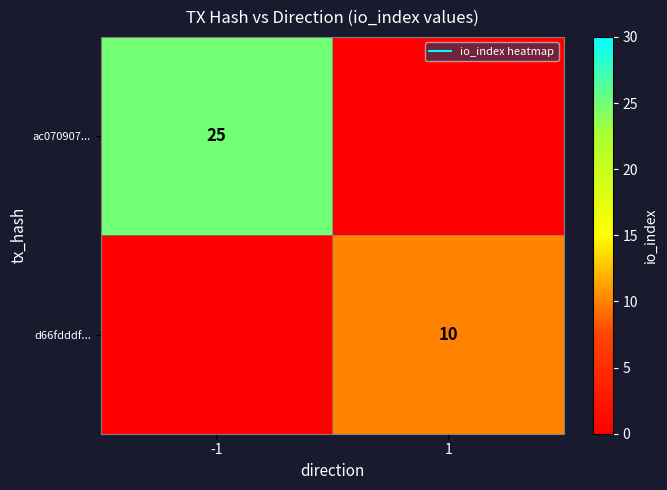

At which label is d66fdddf... closest to 5?

-1